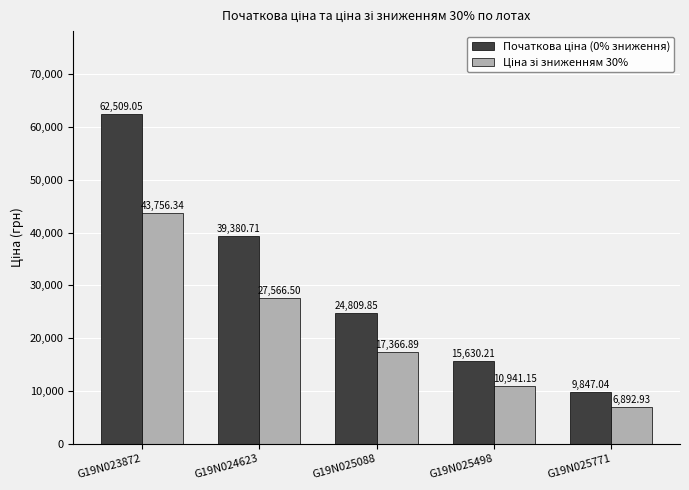

At which category is the sum across all series the highest?

G19N023872